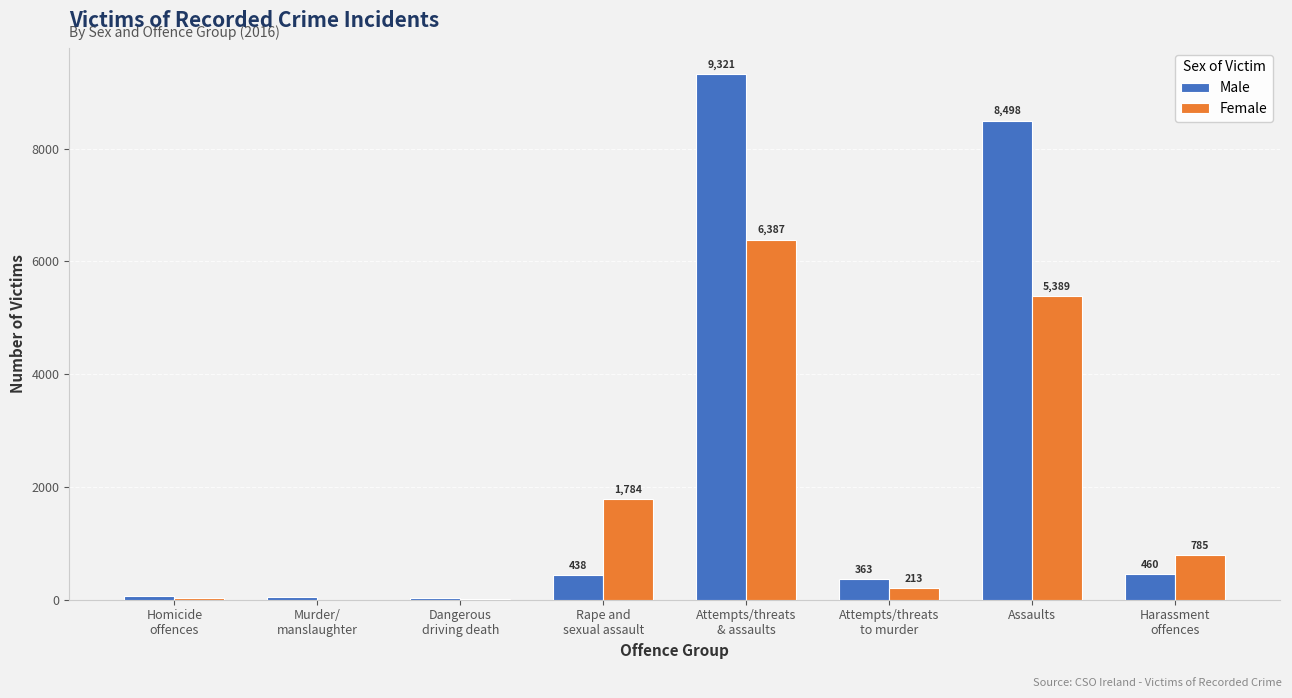

What is the sum of all Female values?

14602